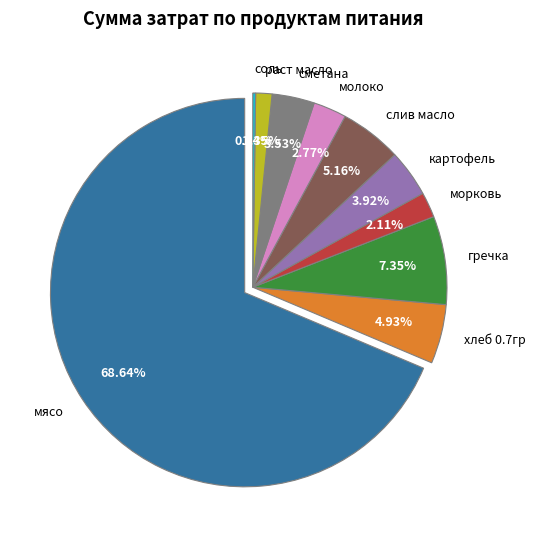

Combined, do картофель and мясо account for over 50%?

Yes